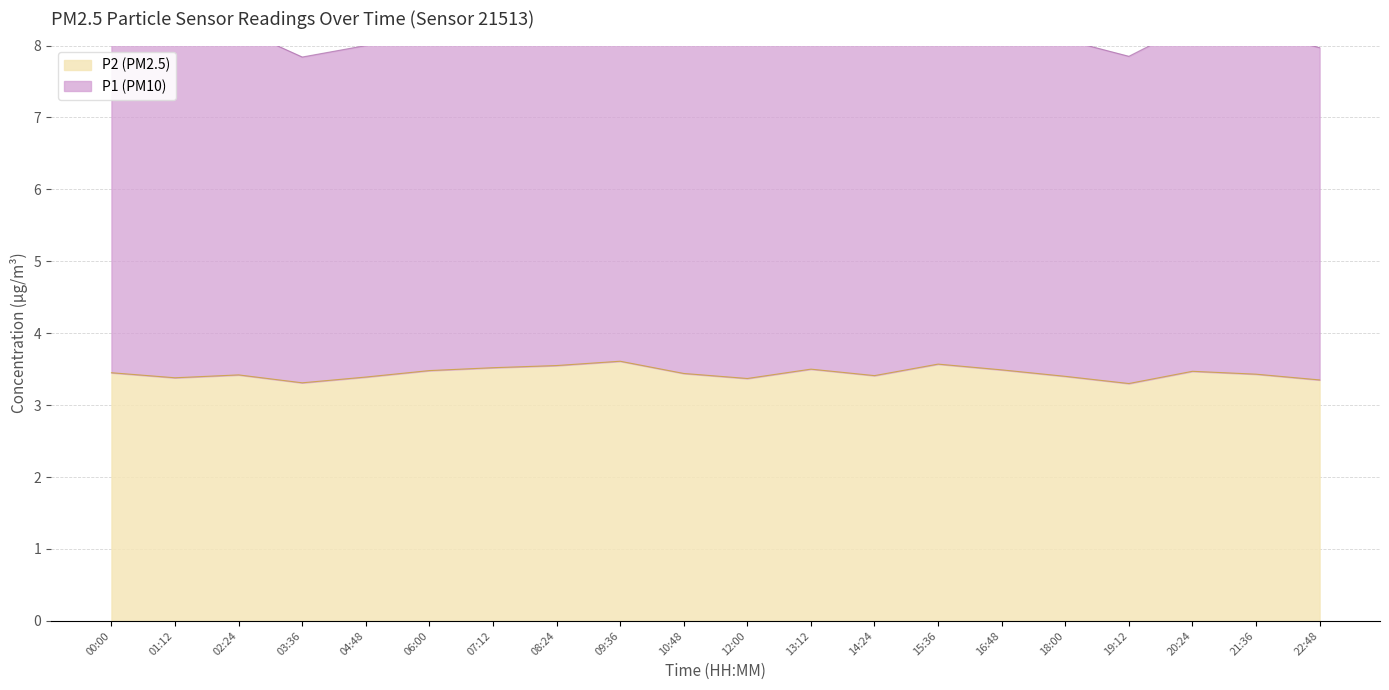

Which series has the widest spread of values?

P1